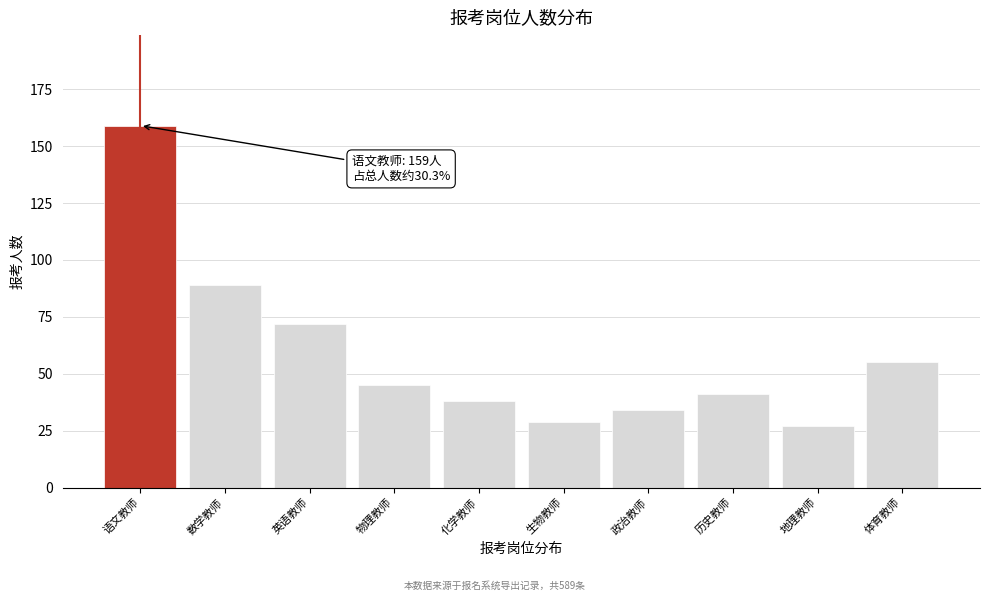

Reading left to right, list all the values displayed in this chart.

159	89	72	45	38	29	34	41	27	55